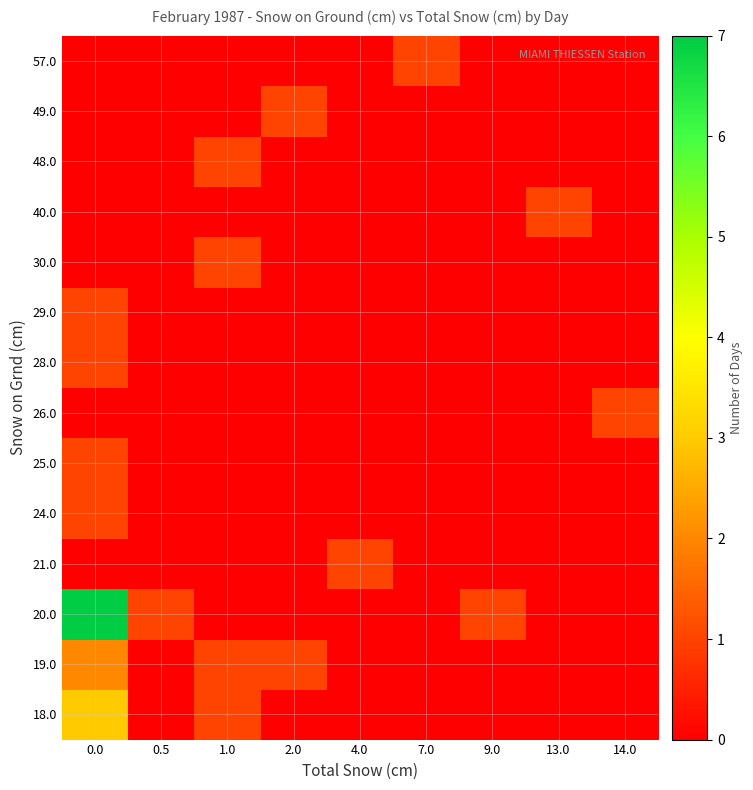

Between 9.0 and 1.0, which is larger?

1.0